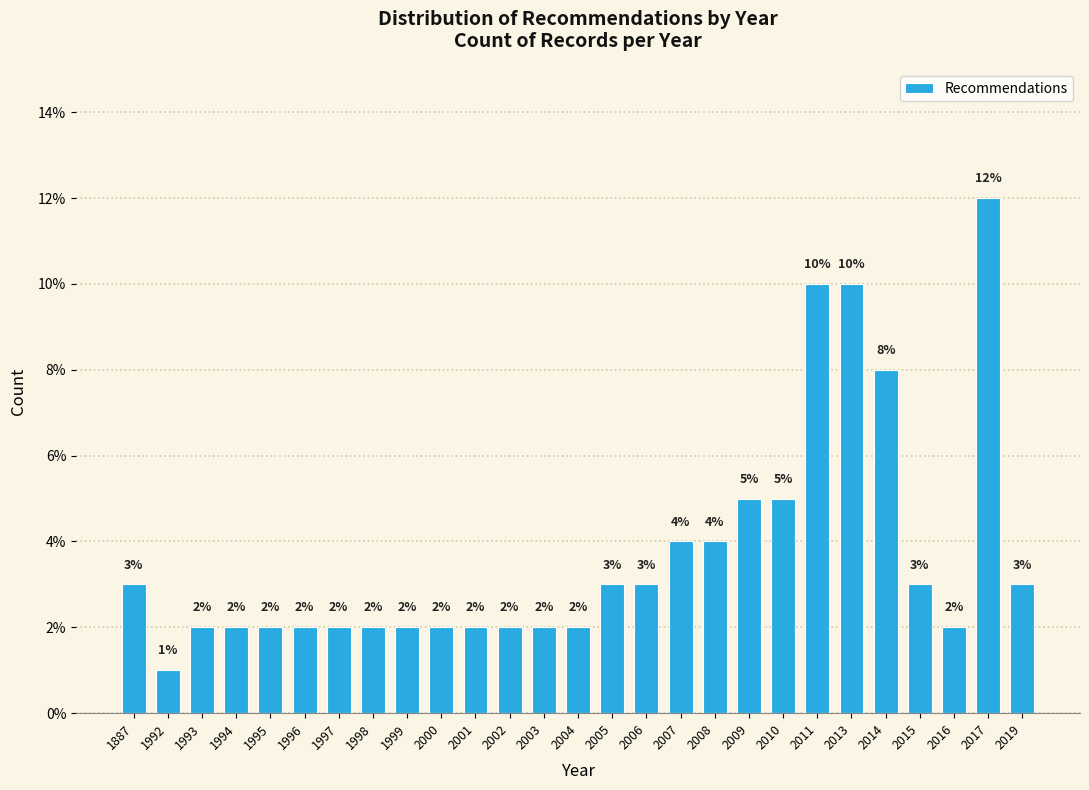

Reading left to right, list all the values displayed in this chart.

1887=3	1992=1	1993=2	1994=2	1995=2	1996=2	1997=2	1998=2	1999=2	2000=2	2001=2	2002=2	2003=2	2004=2	2005=3	2006=3	2007=4	2008=4	2009=5	2010=5	2011=10	2013=10	2014=8	2015=3	2016=2	2017=12	2019=3